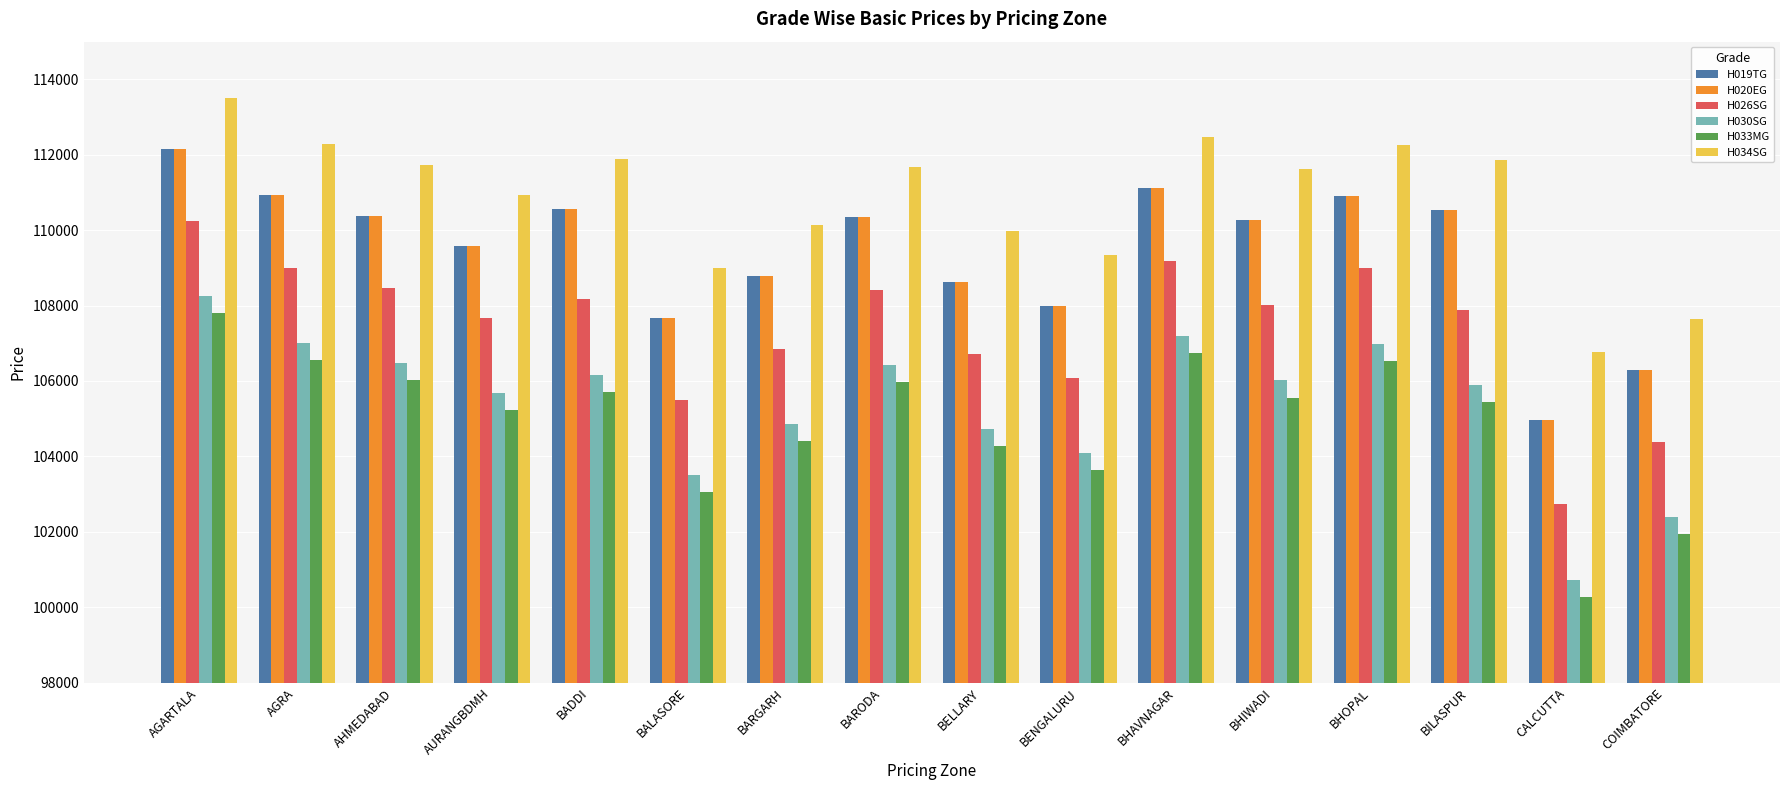

What is the label of the 6th bar from the left?

BALASORE